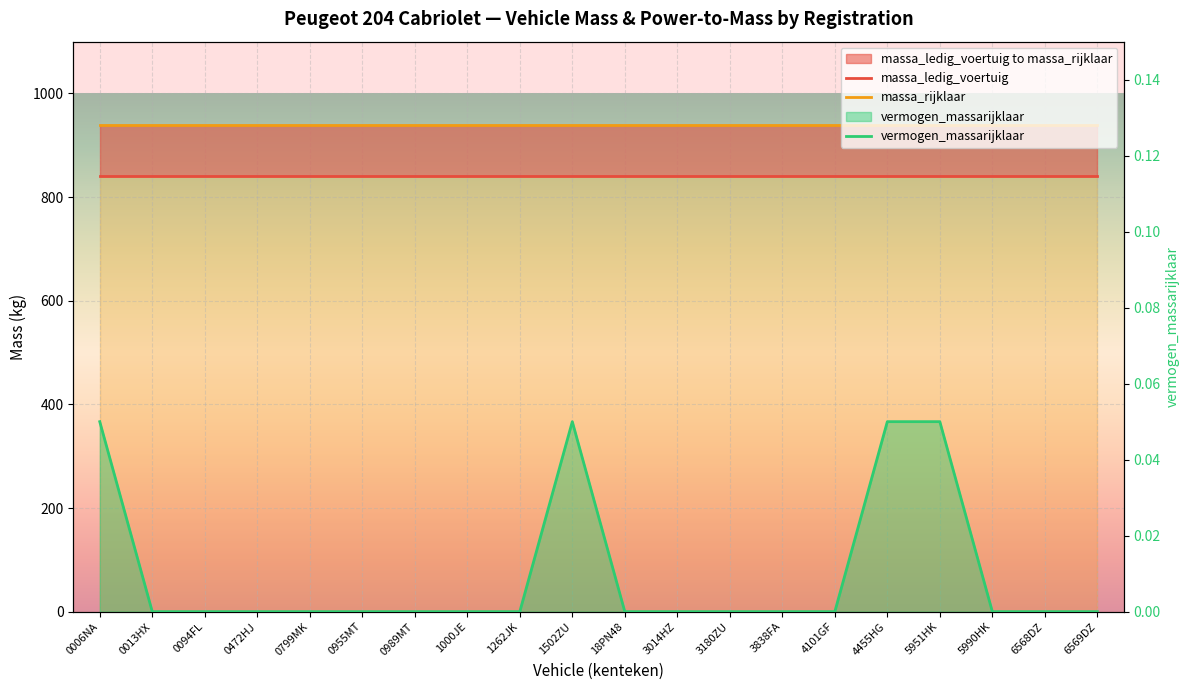

Is the value of vermogen_massarijklaar at 0799MK greater than the value of massa_rijklaar at 4101GF?

No